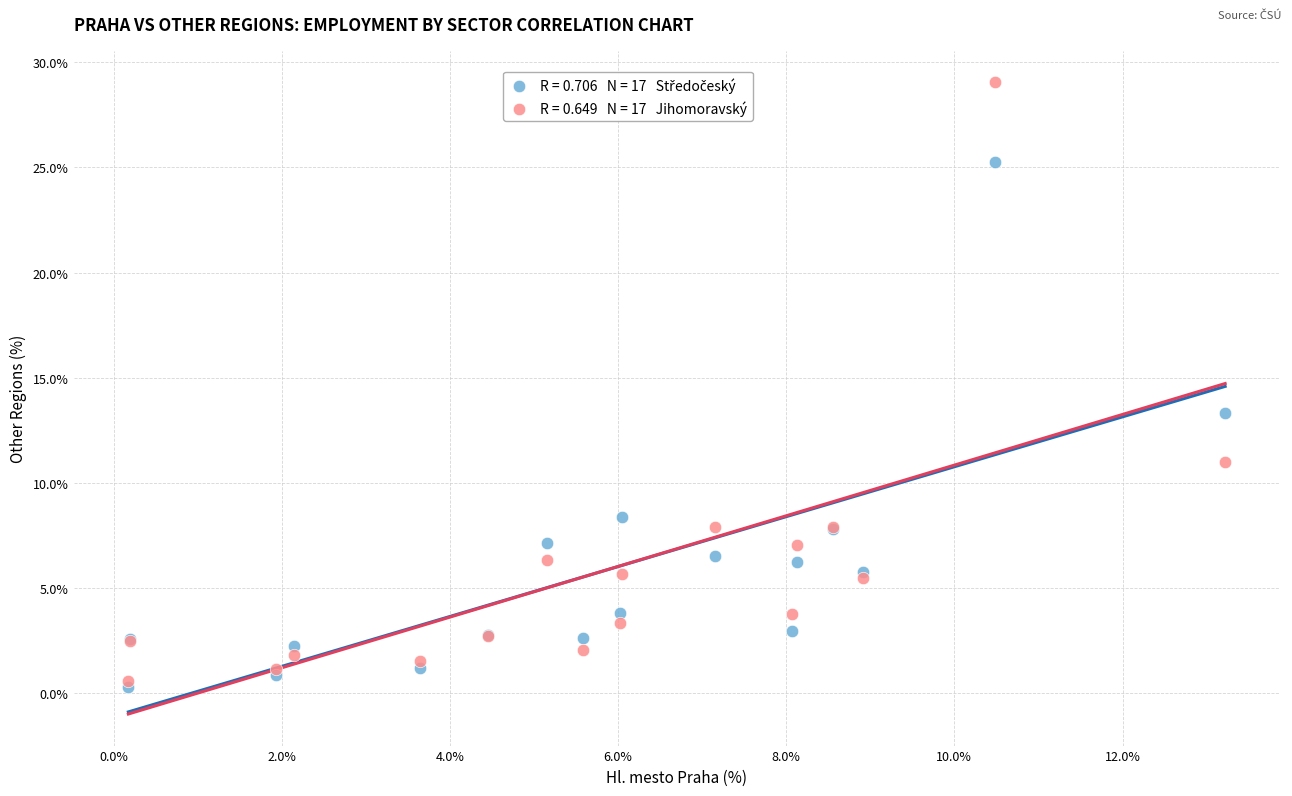

Across all series, what Y value is closest to 14?

13.3